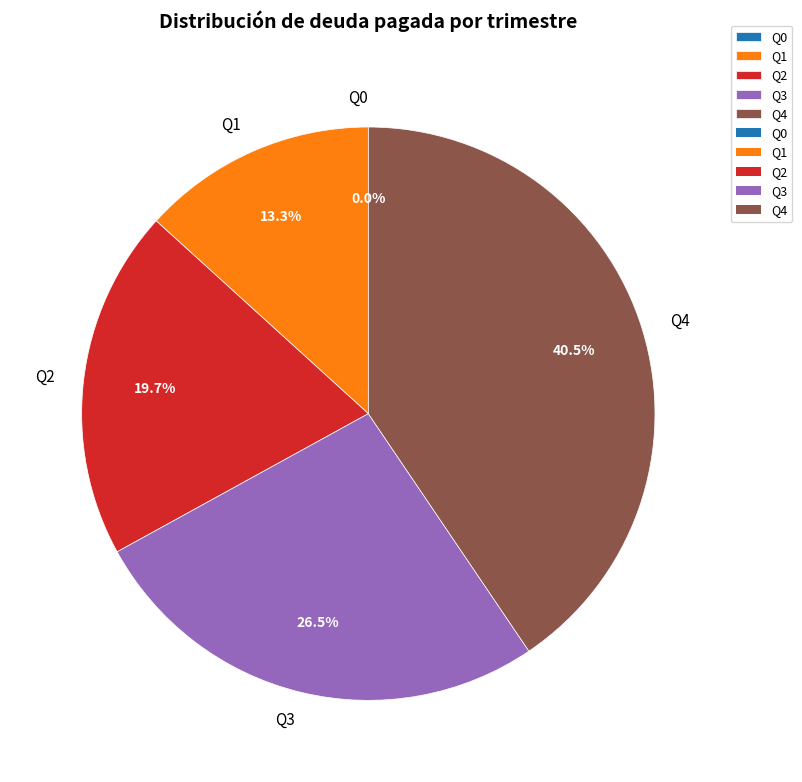

Which has a higher value, Q0 or Q3?

Q3